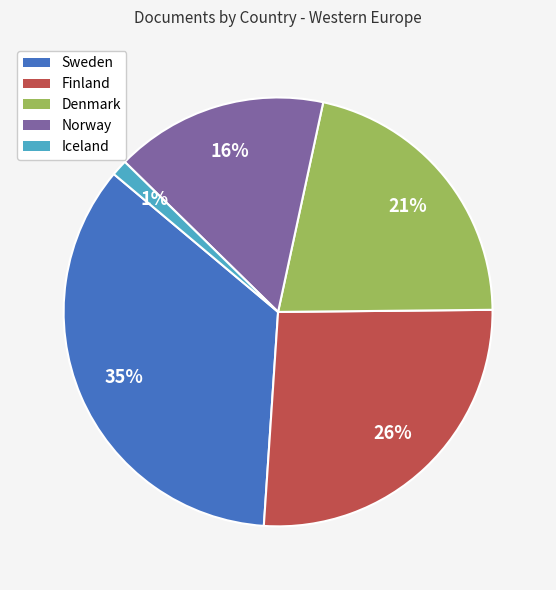

Which slice is the largest?

Sweden